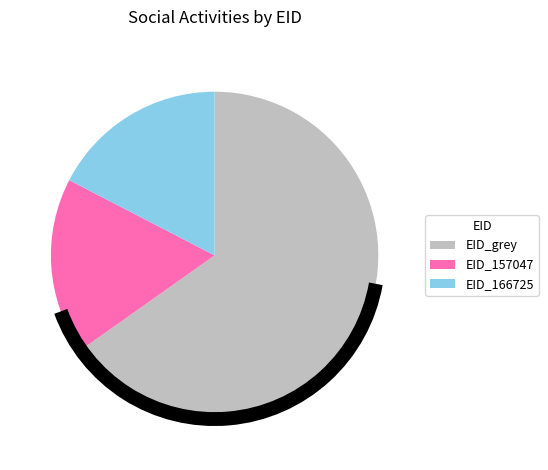

What is the largest slice in the pie chart?

EID_grey